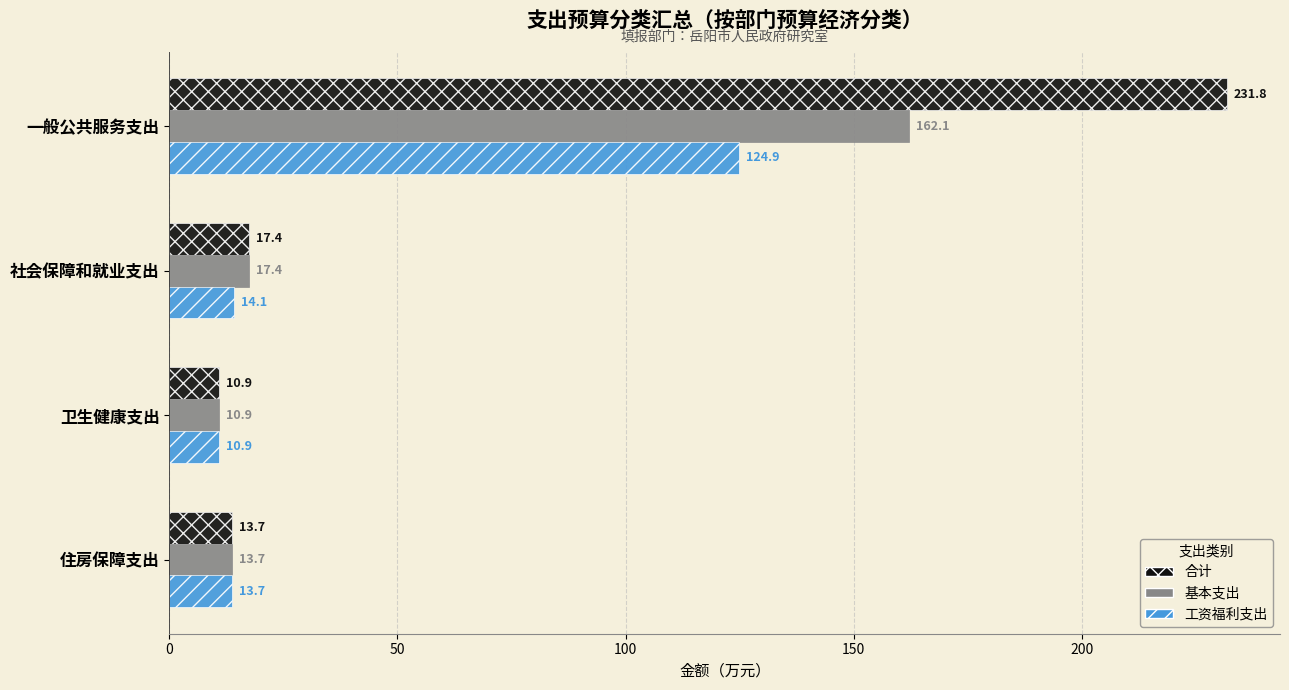

List the labels in order of 基本支出 value, smallest first.

卫生健康支出, 住房保障支出, 社会保障和就业支出, 一般公共服务支出